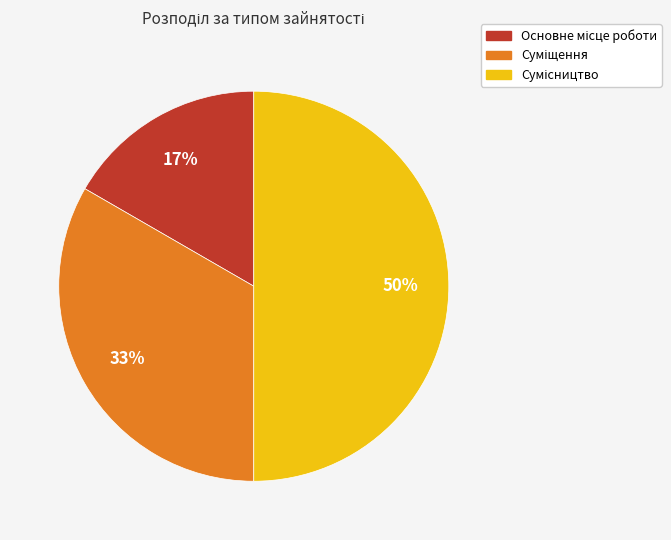

To the nearest percent, what is the average slice percentage?

33%